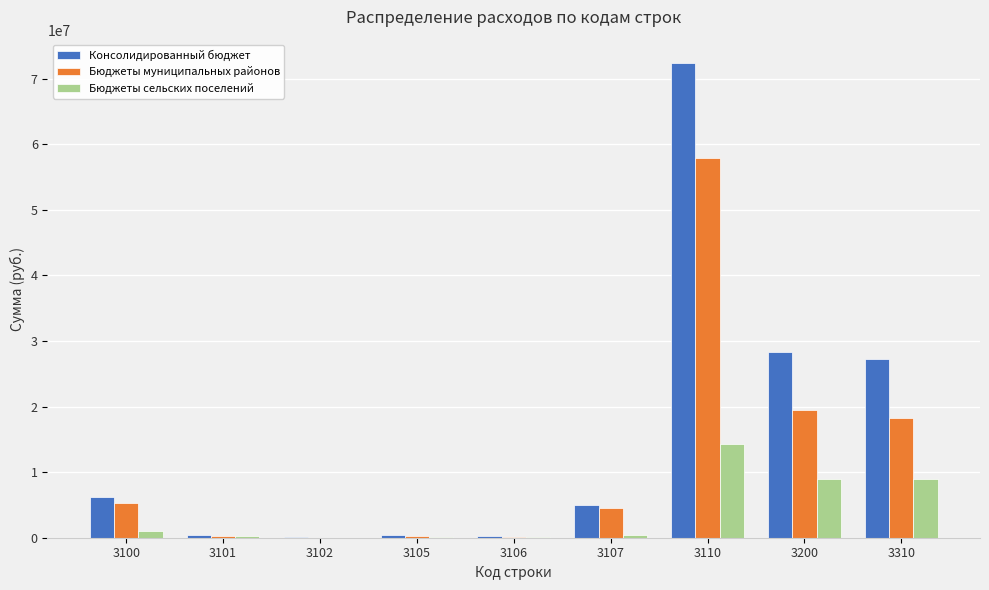

True or false: Бюджеты муниципальных районов has a value of 4584568.1 at 3107.

True